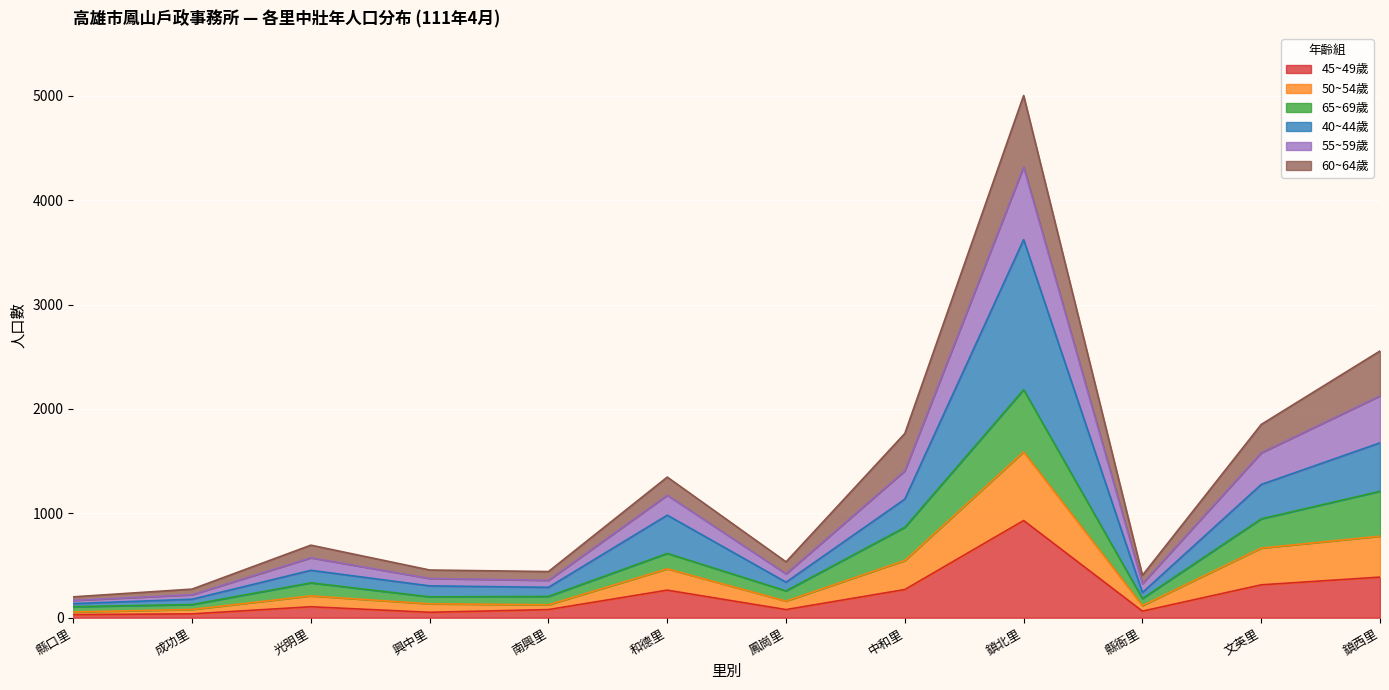

How many data points does each series have?

12